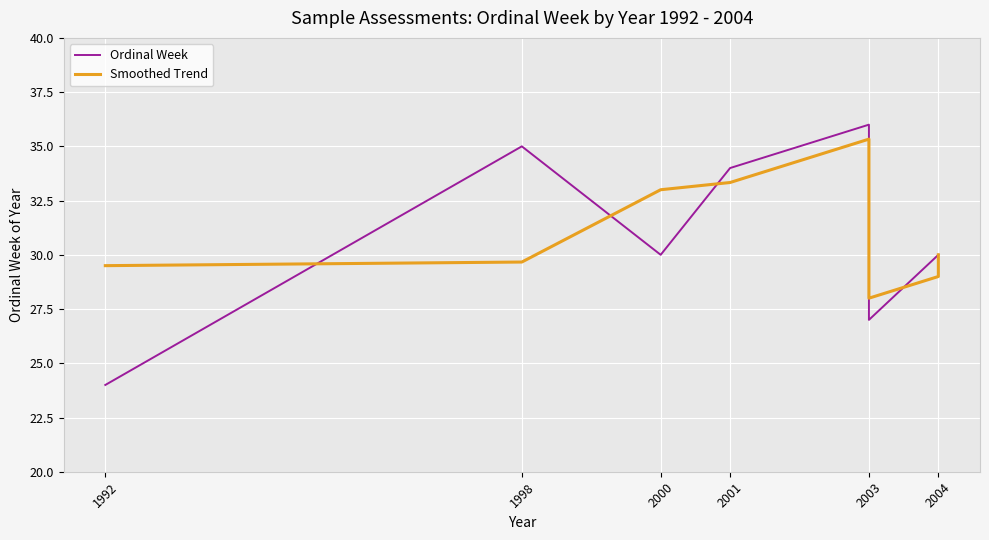

What is the minimum value shown in the chart?

24.0